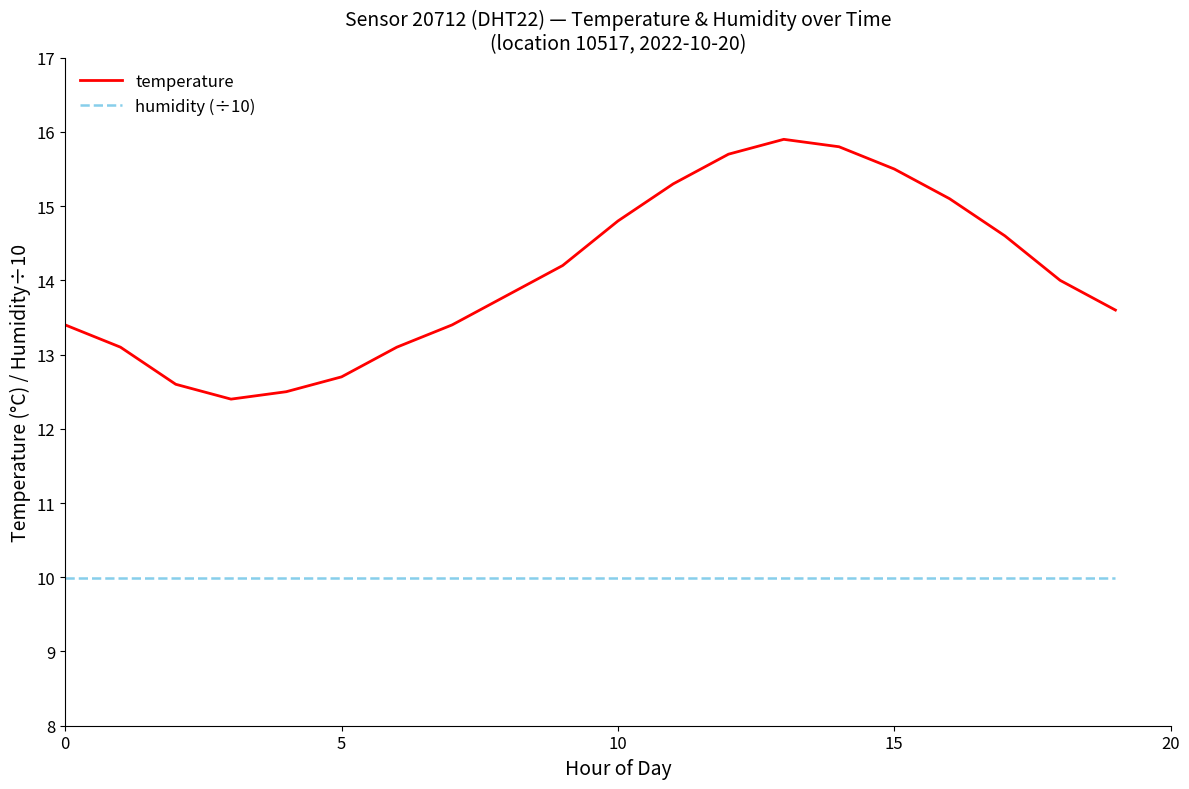

Which series has the widest spread of values?

temperature